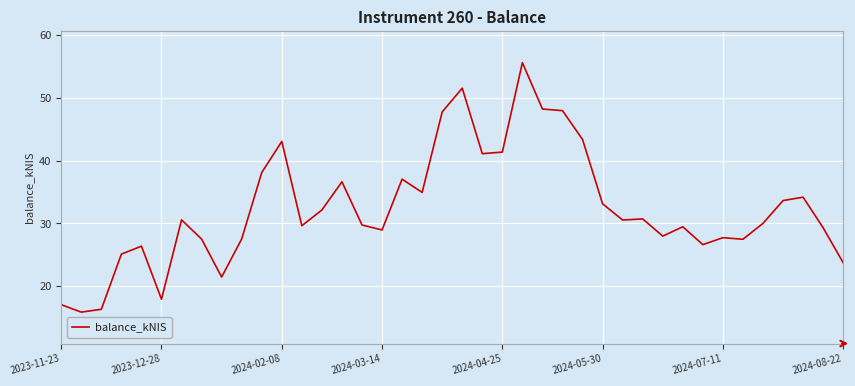

What is the smallest value displayed?

15.9